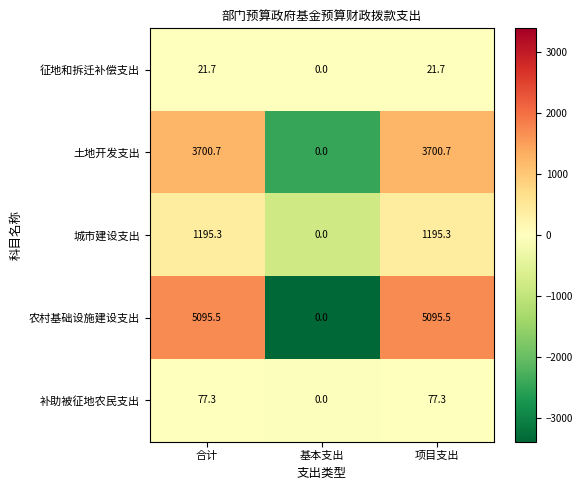

Where is 补助被征地农民支出 nearest to the value 38?

基本支出